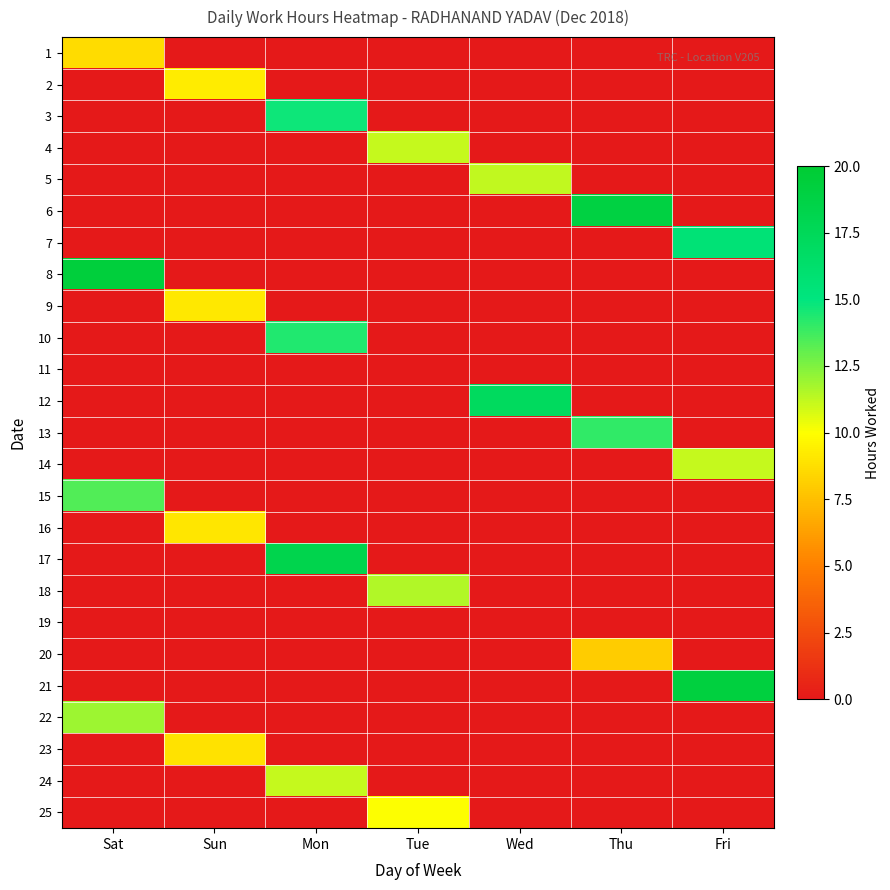

At which category is the sum across all series the highest?

Mon